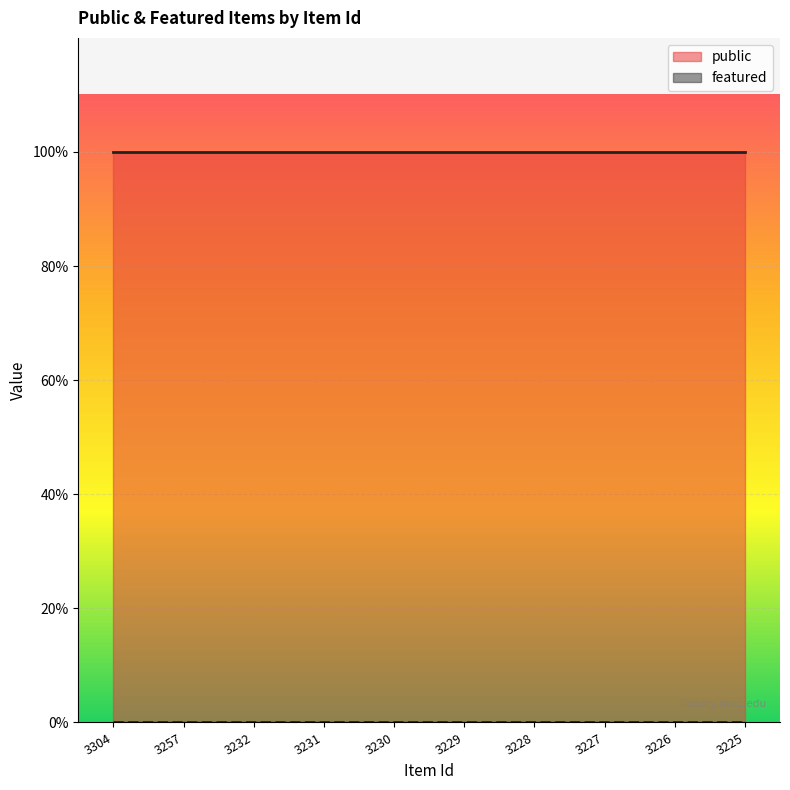

Does the chart display data point markers on the line(s)?

No